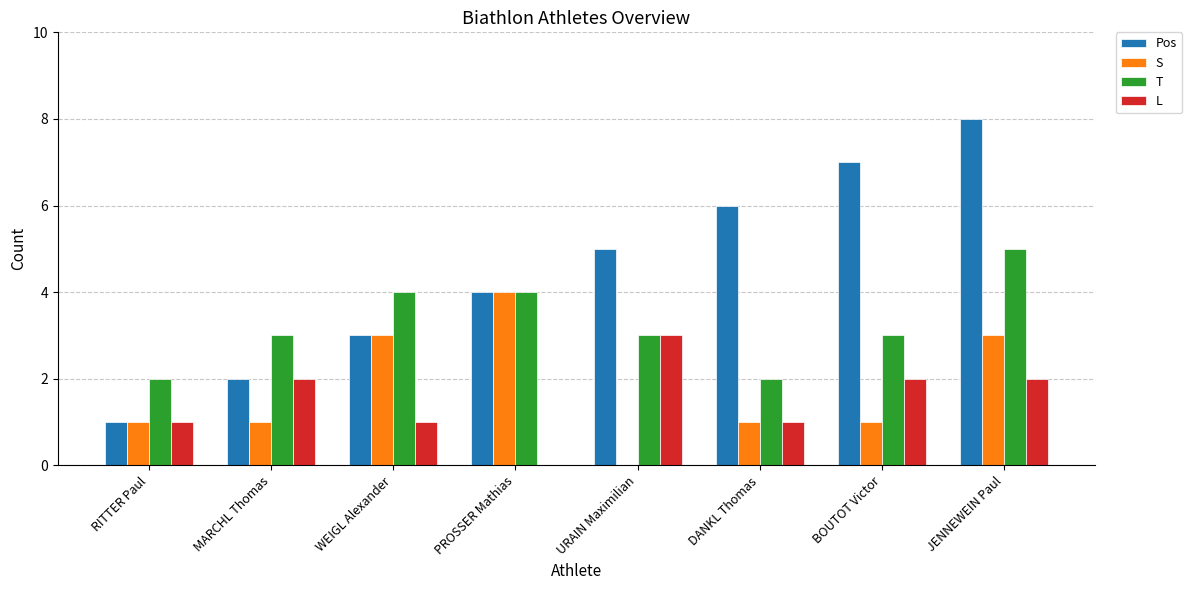

Between WEIGL Alexander and JENNEWEIN Paul, which series saw the biggest shift?

Pos